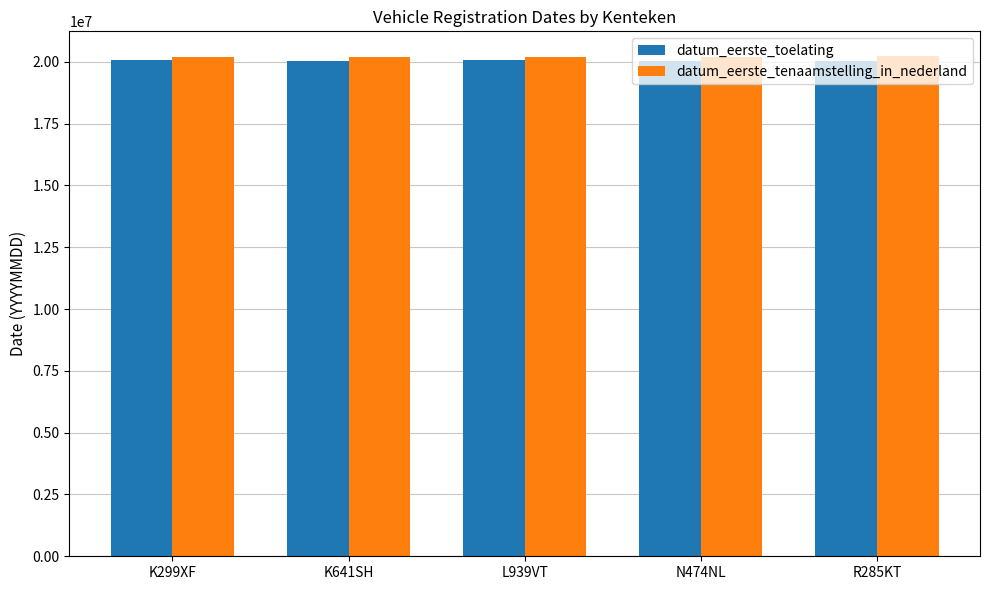

What is the maximum value for datum_eerste_toelating?

20061201